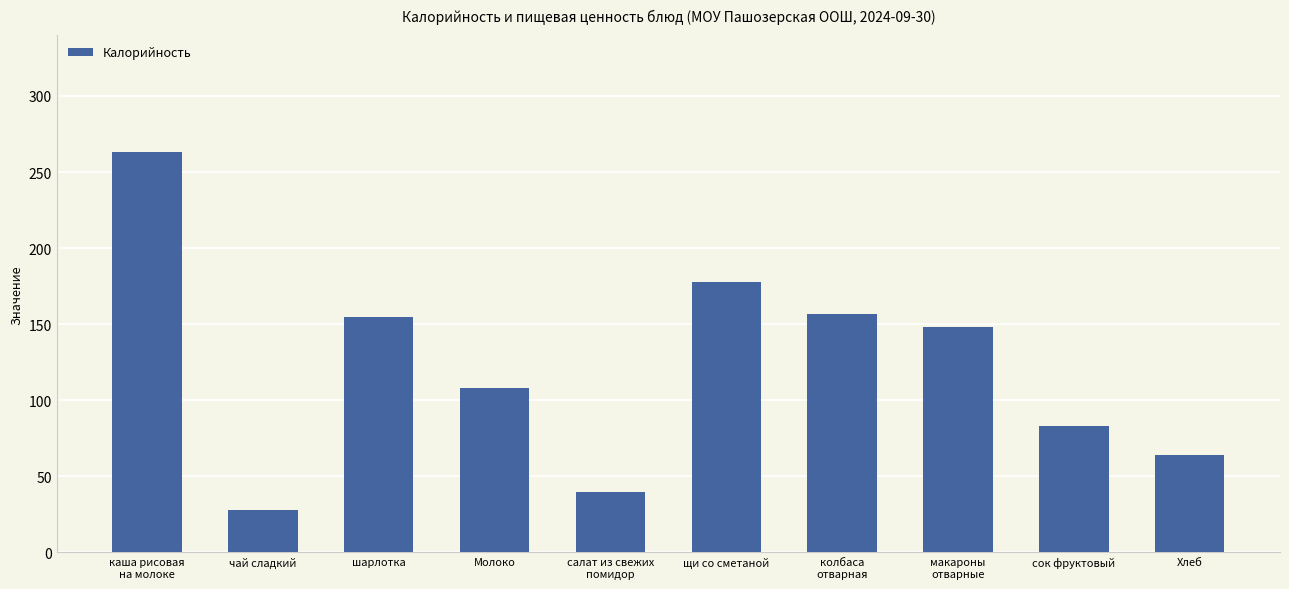

Reading left to right, what are all the values shown in this chart?

каша рисовая
на молоке=263	чай сладкий=28	шарлотка=155	Молоко=108	салат из свежих
помидор=40	щи со сметаной=178	колбаса
отварная=157	макароны
отварные=148	сок фруктовый=83	Хлеб=64